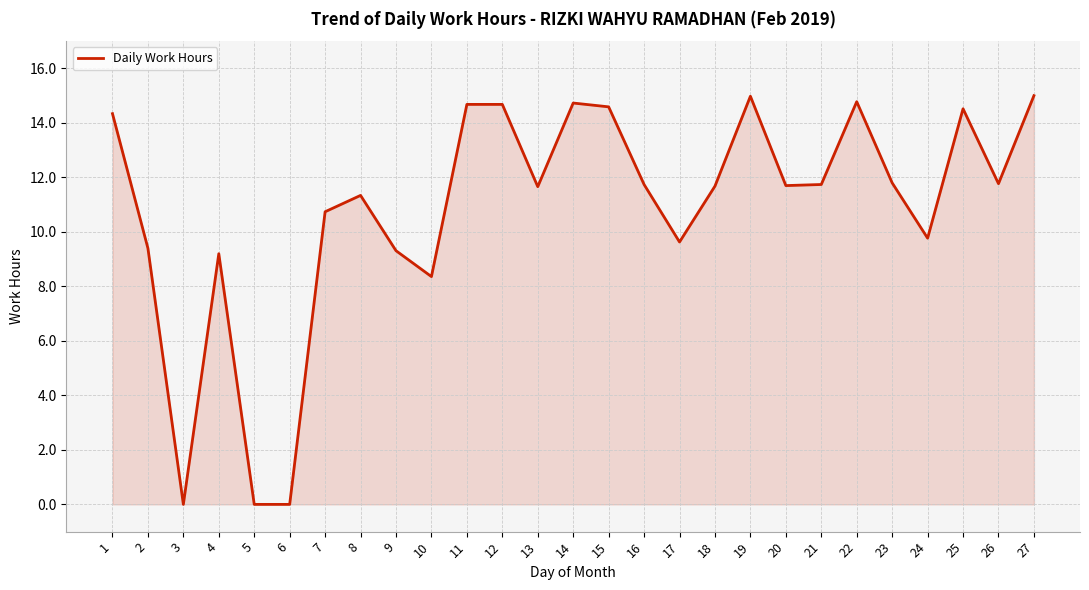

The value at 1 is 24.4. True or false?

False